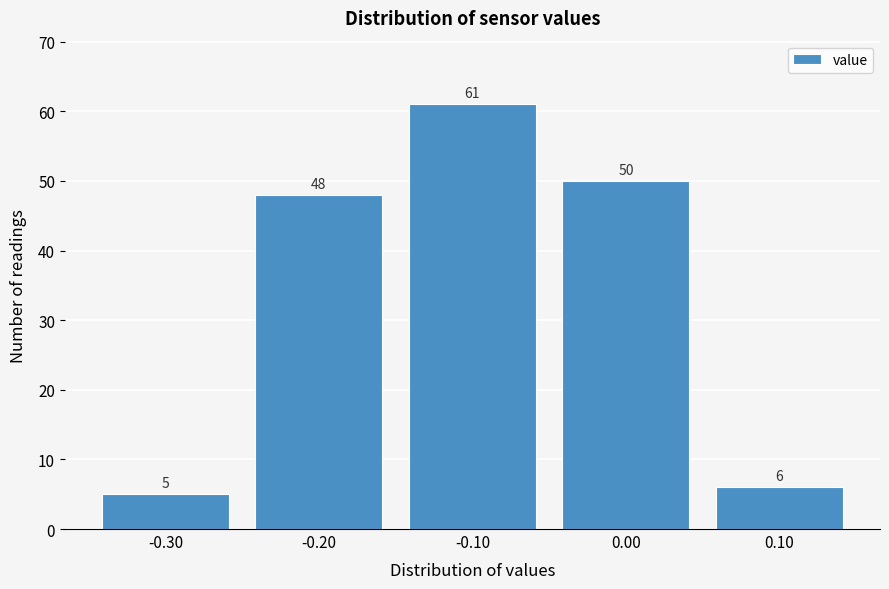

Reading left to right, list every bar in this chart as the range it spans on the x-axis followed by its height.

-0.35 to -0.25: 5
-0.25 to -0.15: 48
-0.15 to -0.05: 61
-0.05 to 0.05: 50
0.05 to 0.15: 6